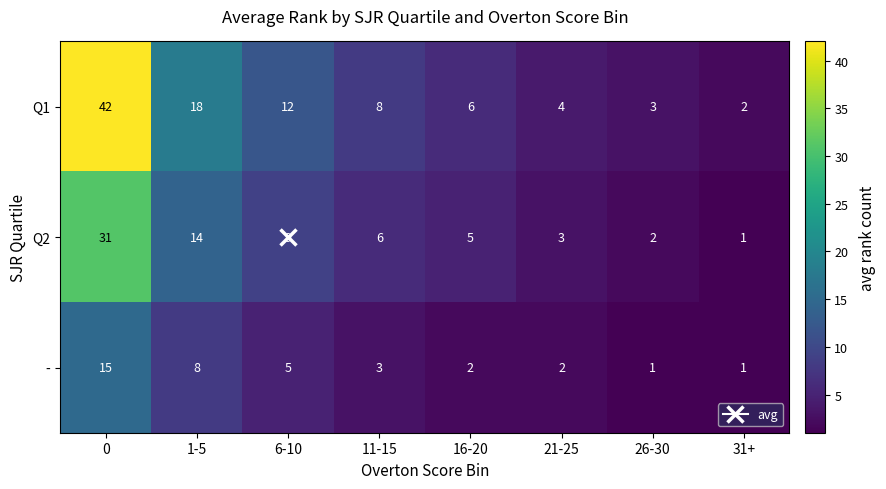

Which series has the widest spread of values?

Q1